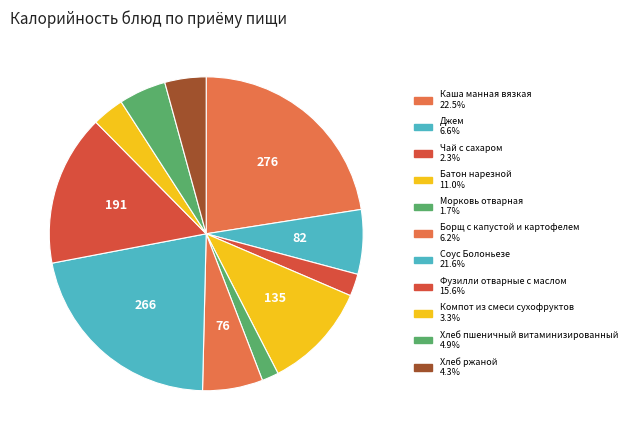

The Батон нарезной slice represents 1% of the pie. True or false?

False